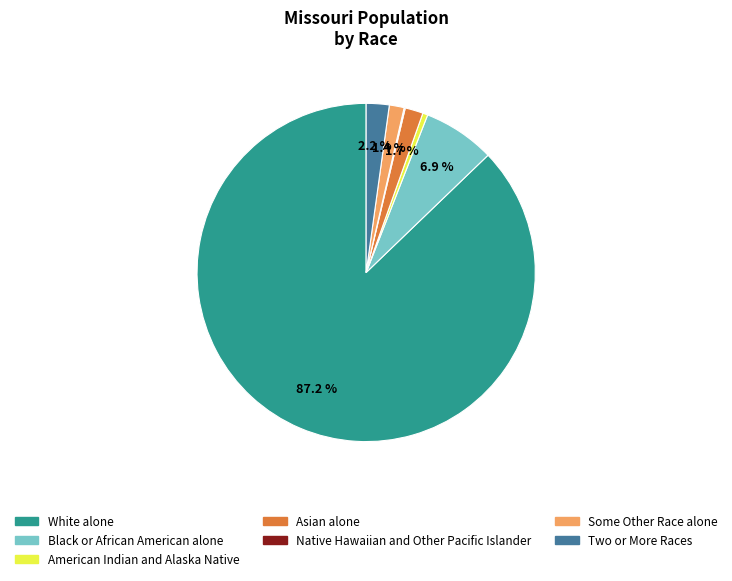

What percentage is NOT represented by Black or African American alone?

93.1%